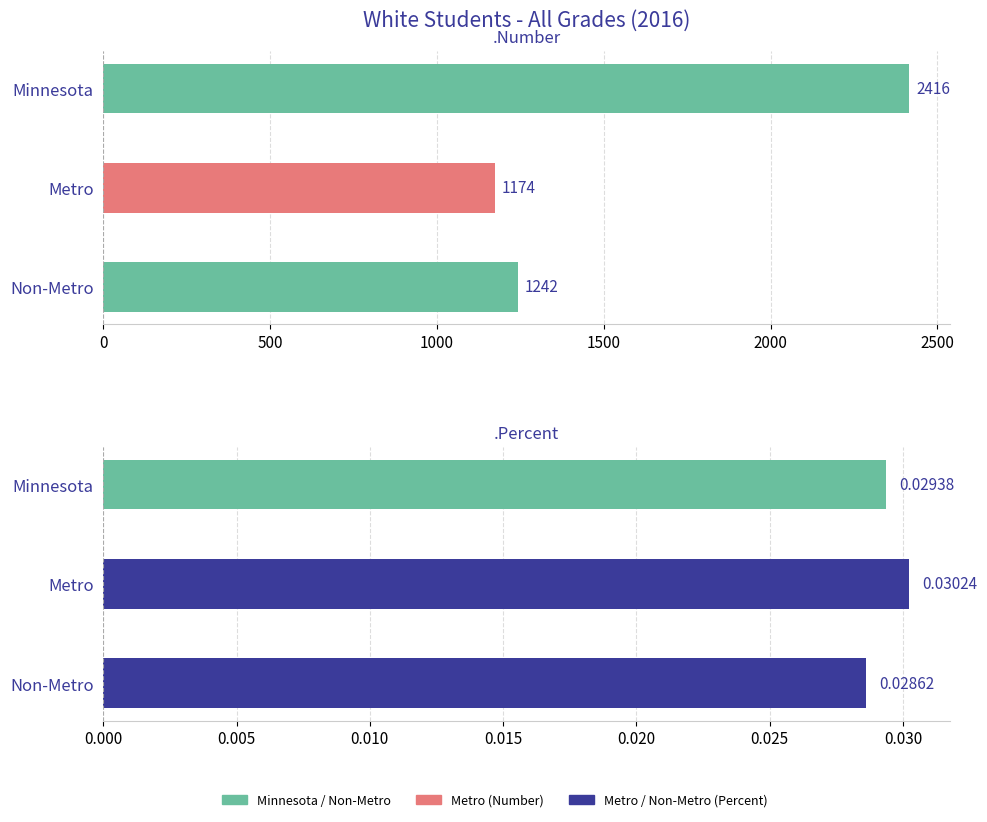

Which series has the largest total across all categories?

Number